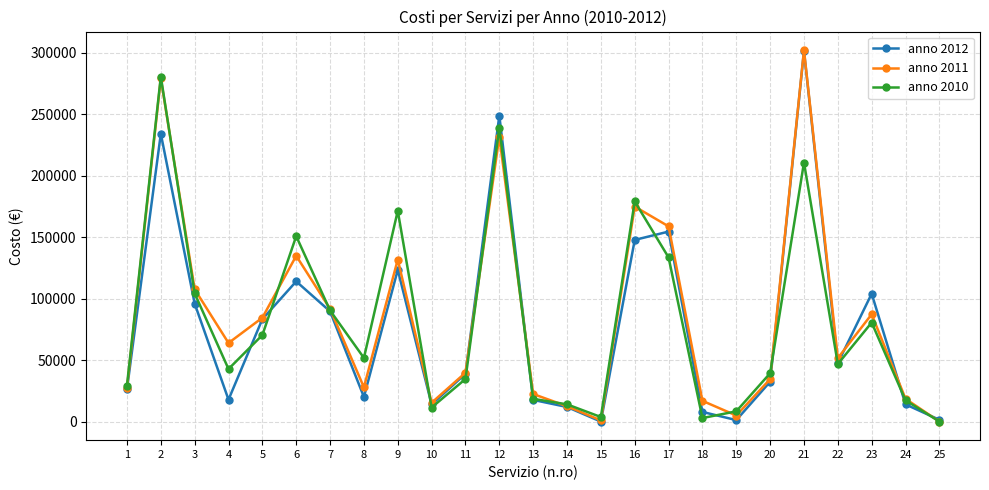

True or false: anno 2012 has more than 1 interior local peaks.

True